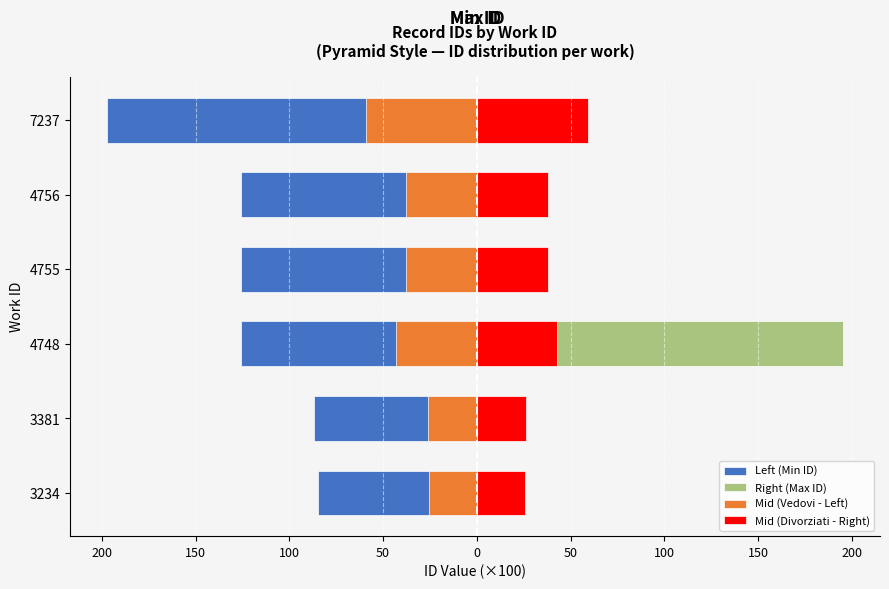

Which has a higher value, 4755 or 7237?

4755